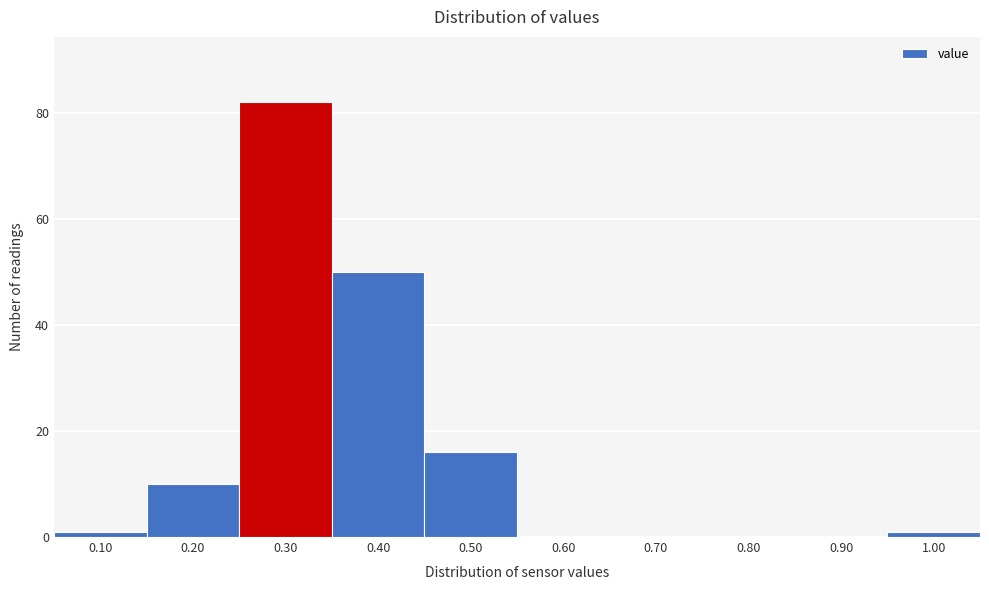

Reading left to right, list all the values displayed in this chart.

0.10=1	0.20=10	0.30=82	0.40=50	0.50=16	0.60=0	0.70=0	0.80=0	0.90=0	1.00=1